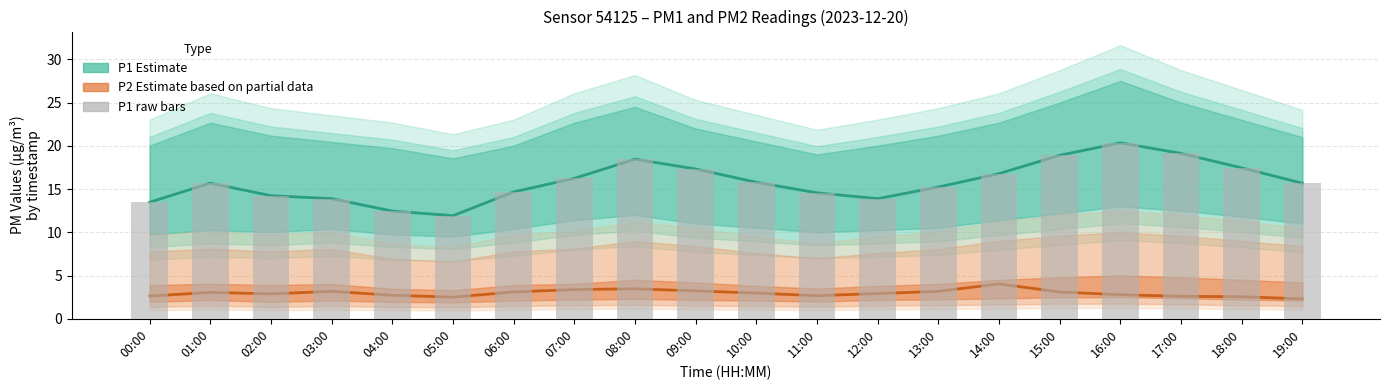

Approximately how many times larger is the value at 12:00 compared to 16:00?

0.7